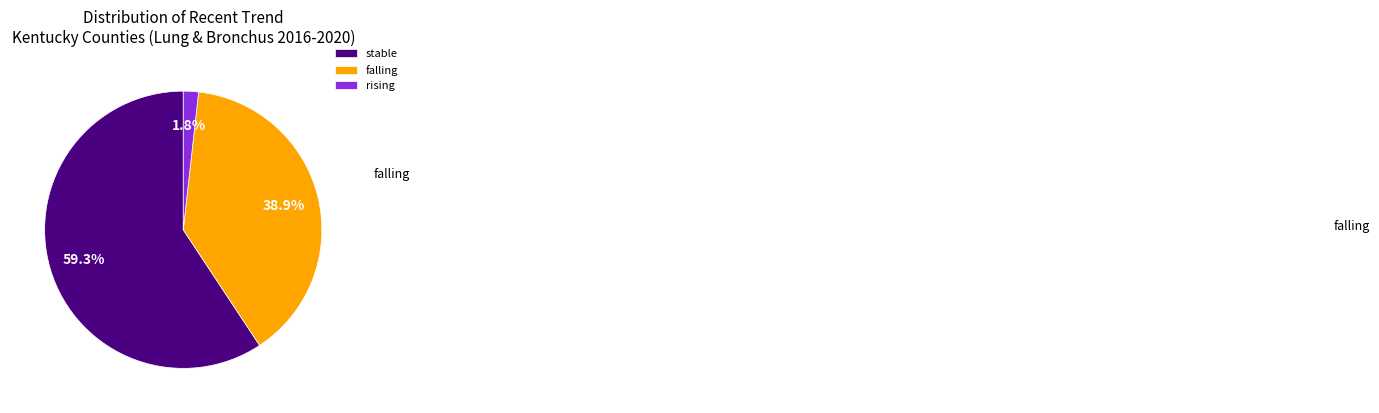

Which slice is the smallest?

rising